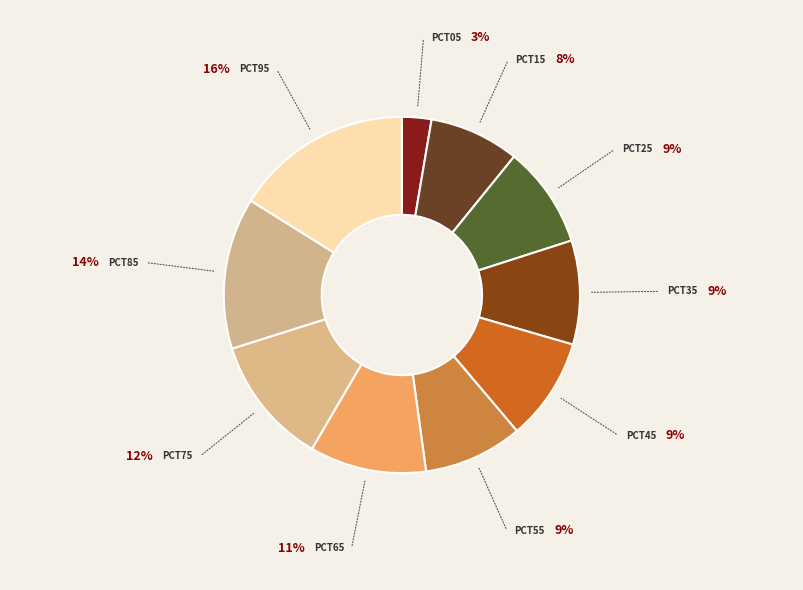

How many slices are in this pie chart?

10